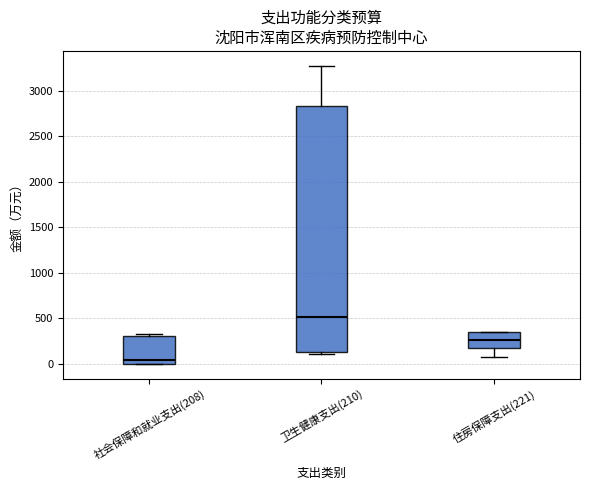

Reading left to right, transcribe this box plot: for each box, give where its median line is, the range the box spans, and where its two whiskers end, as read against the y-axis. The values are not printed on the chart, so give them approximately, as read against the axis.

社会保障和就业支出(208): median 50, box 0 to 300, whiskers 0 to 350
卫生健康支出(210): median 500, box 150 to 2850, whiskers 100 to 3250
住房保障支出(221): median 250, box 150 to 350, whiskers 100 to 350